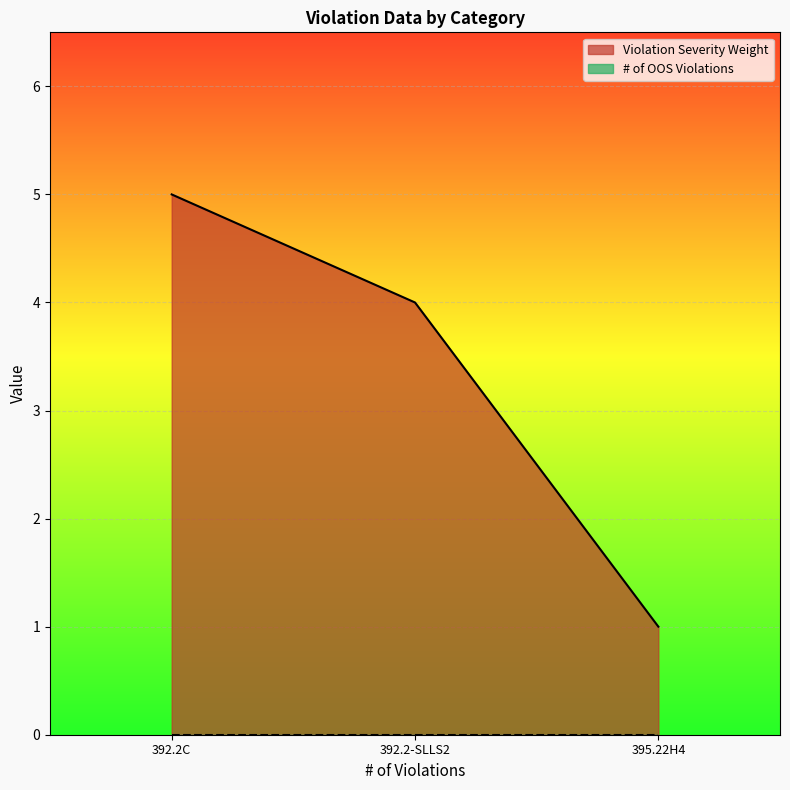

What value does the data have at 392.2-SLLS2?

4